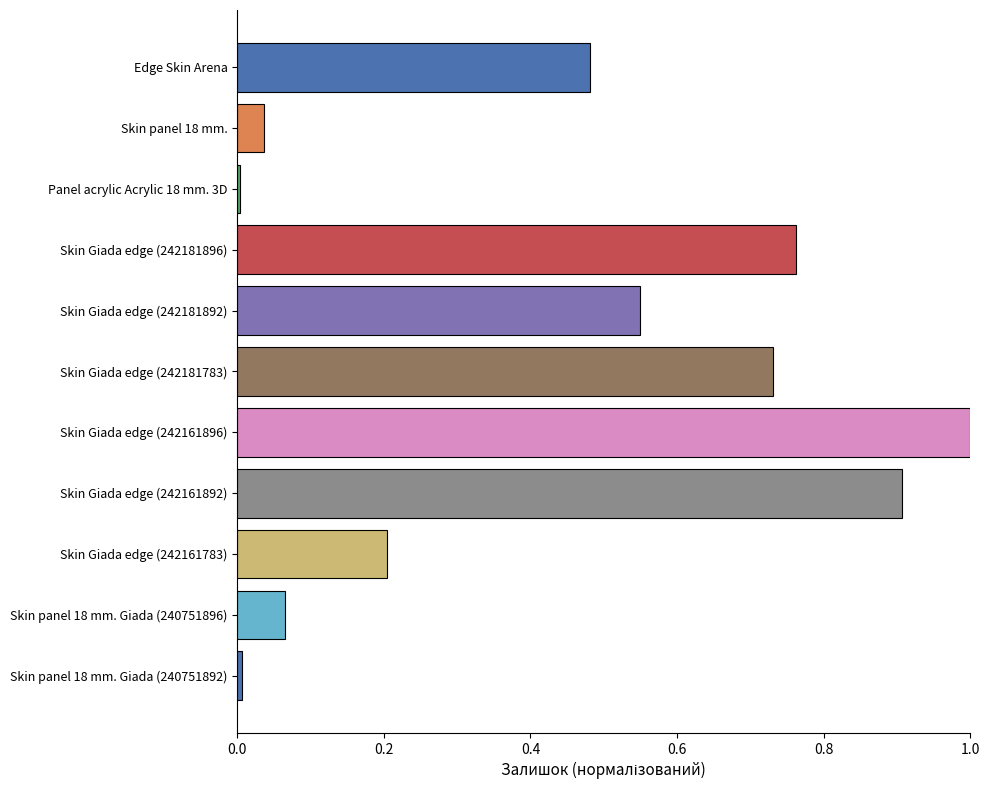

Does the chart contain stacked bars?

No